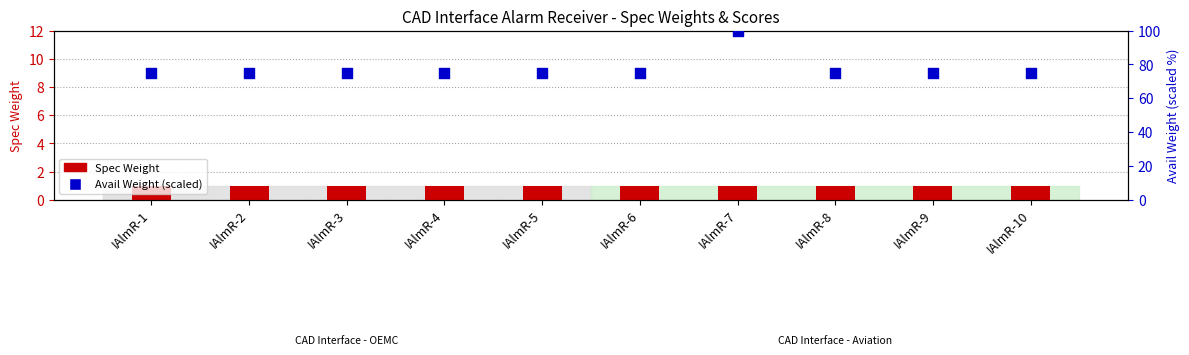

What are all the series names shown in the legend?

Spec Weight, Avail Weight (scaled)